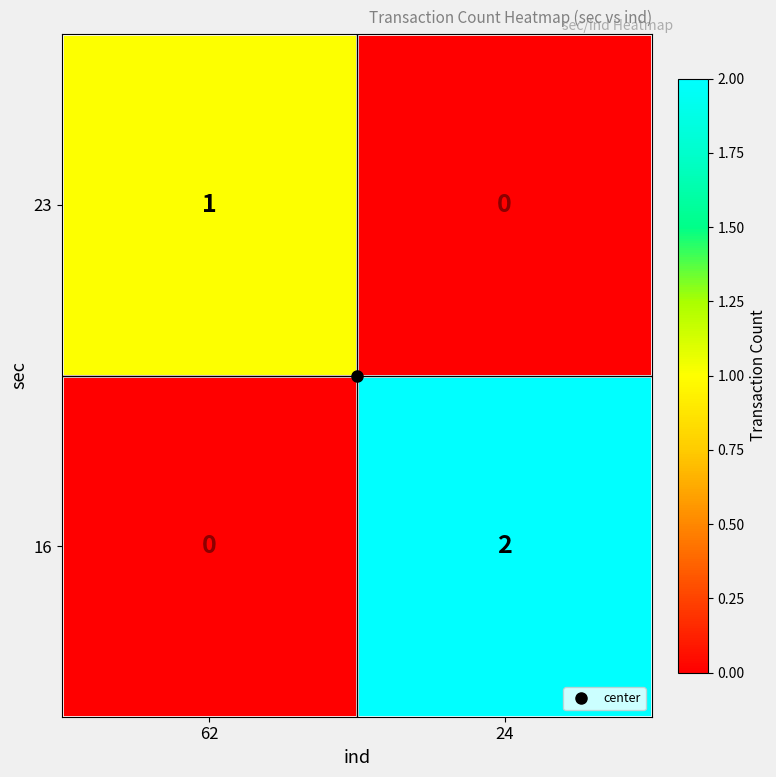

Between 62 and 24, which series saw the biggest shift?

16